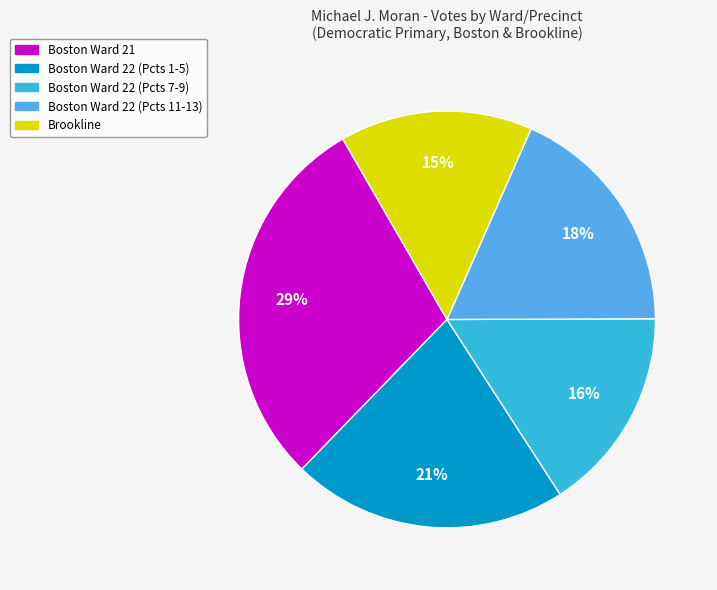

Is there a majority slice in this chart?

No